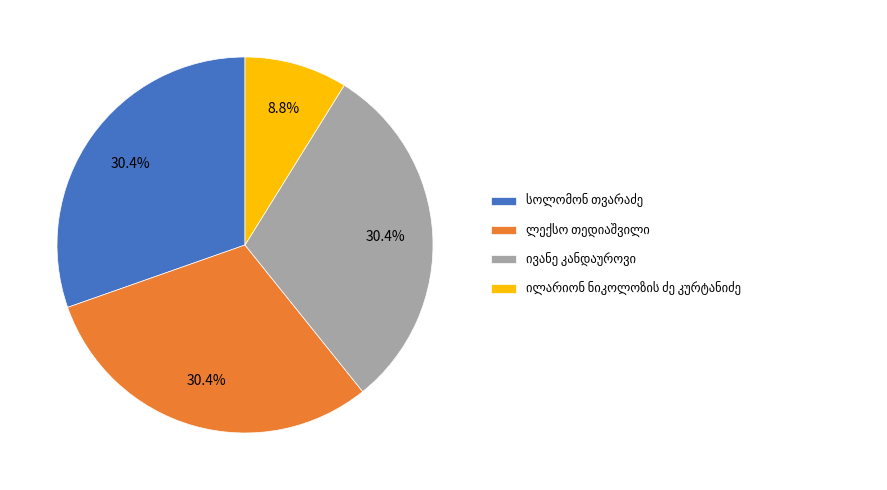

Count the number of slices in the pie.

4